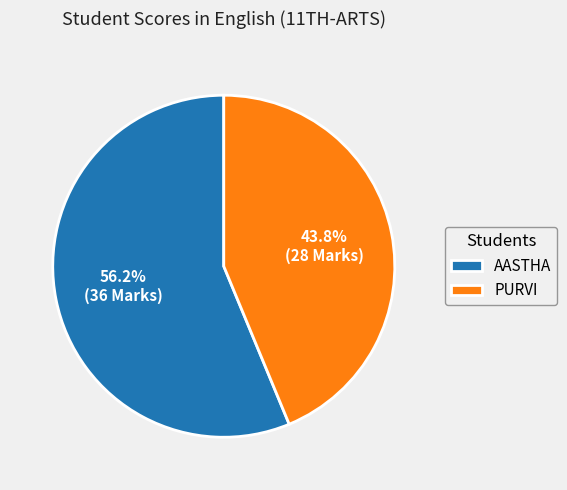

Does AASTHA account for over 50% of the chart?

Yes